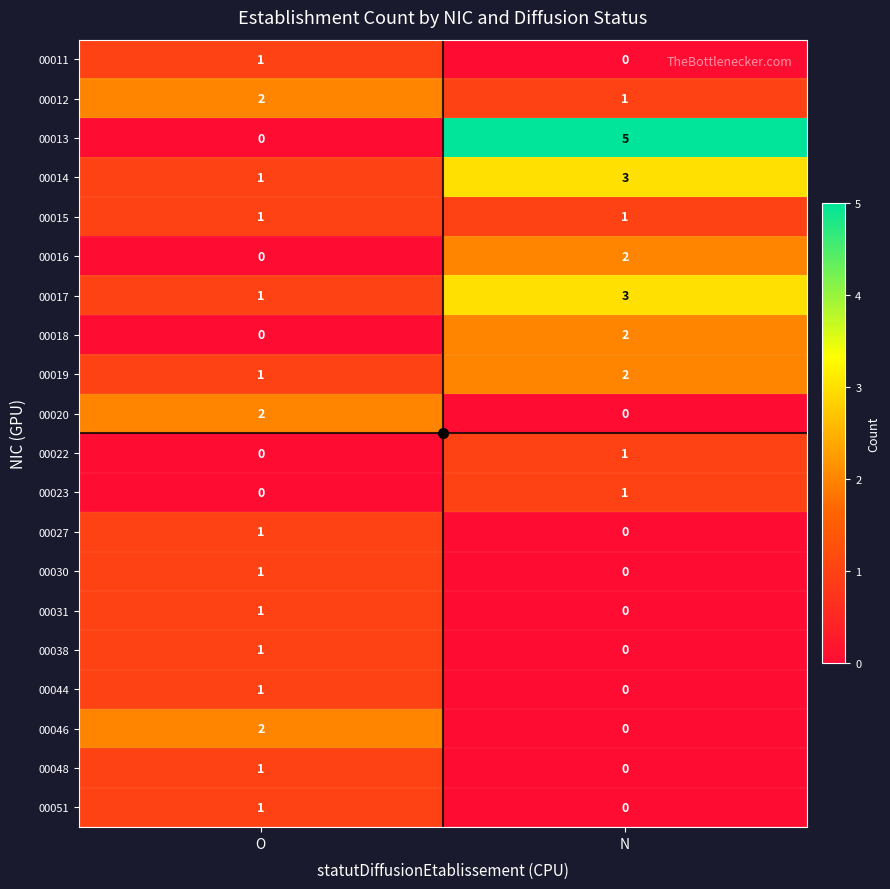

What is the sum of the 00014 values at O and N?

4